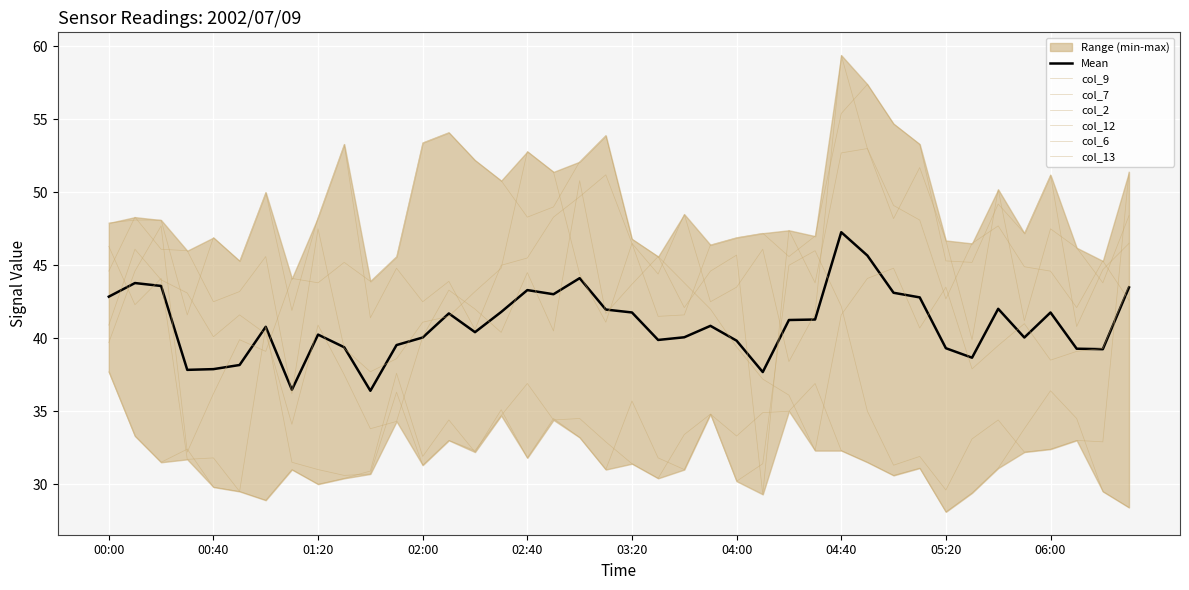

At which label is col_9 closest to 43?

05:20